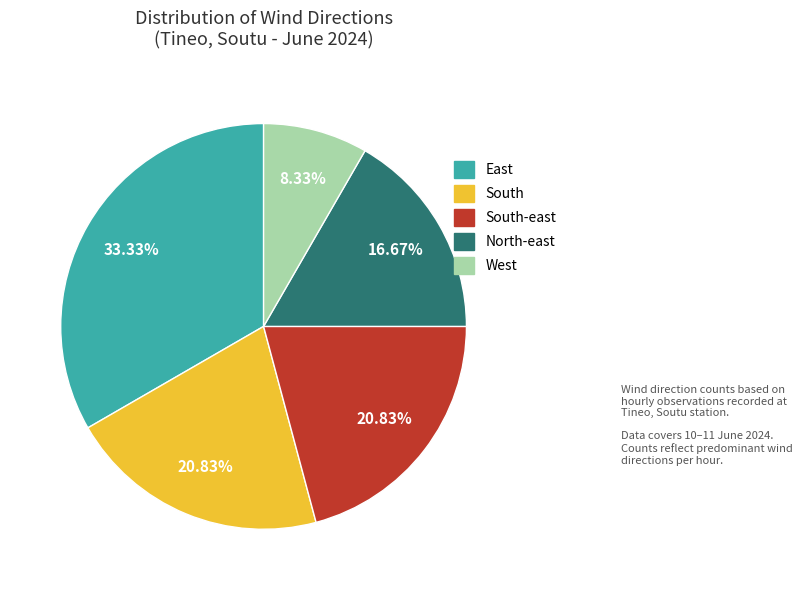

Which slice is the smallest?

West